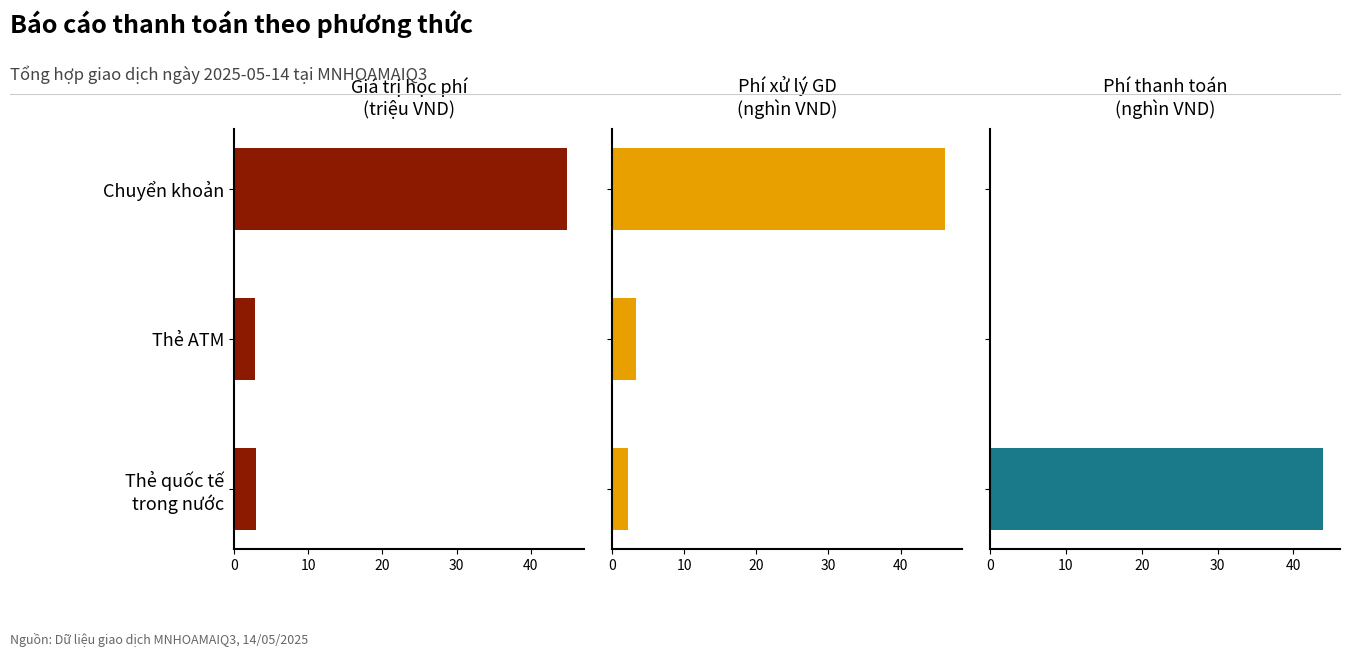

Reading left to right, extract all data points from this chart.

Giá trị học phí (triệu VND): 44.9	2.8	2.9
Phí xử lý (nghìn VND): 46.2	3.3	2.2
Phí thanh toán (nghìn VND): 0.0	0.0	44.0